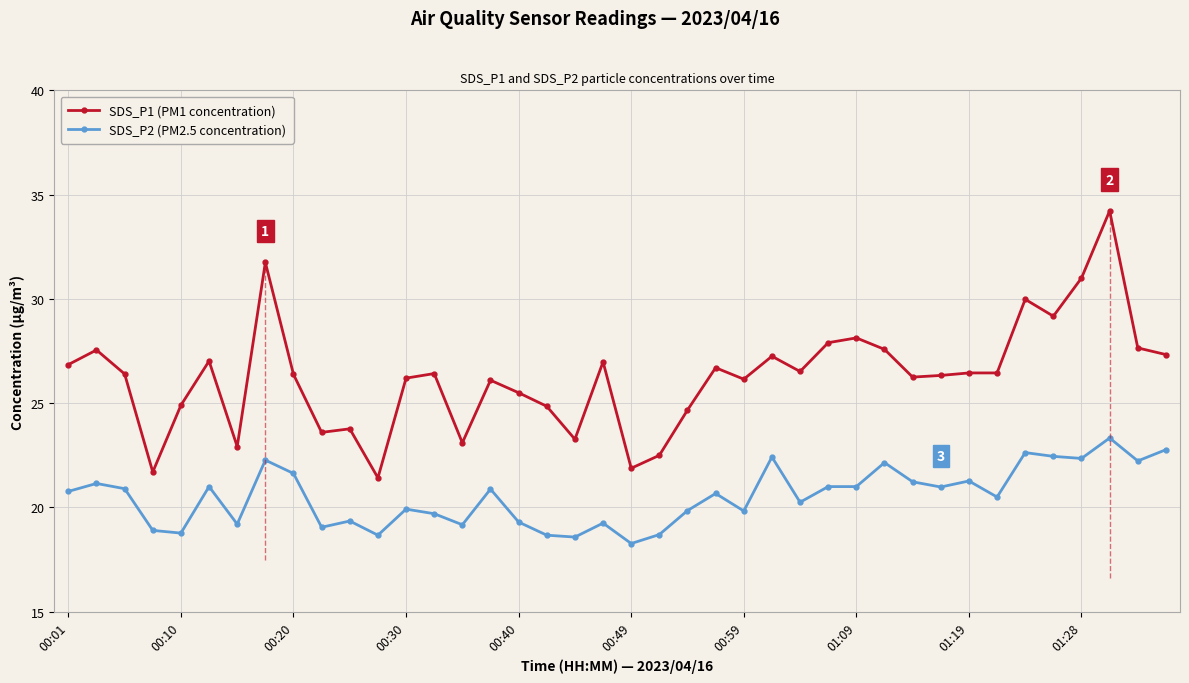

The value of SDS_P2 (PM2.5 concentration) at 35 is 33.6. True or false?

False